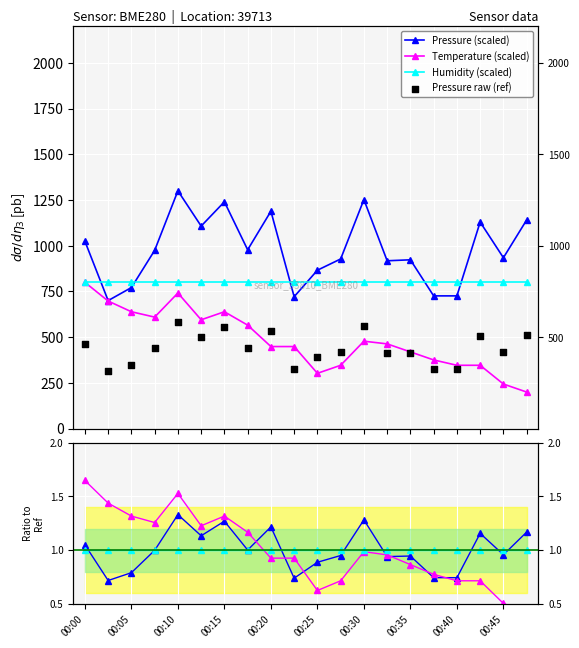

Which series has the widest spread of Y values?

pressure